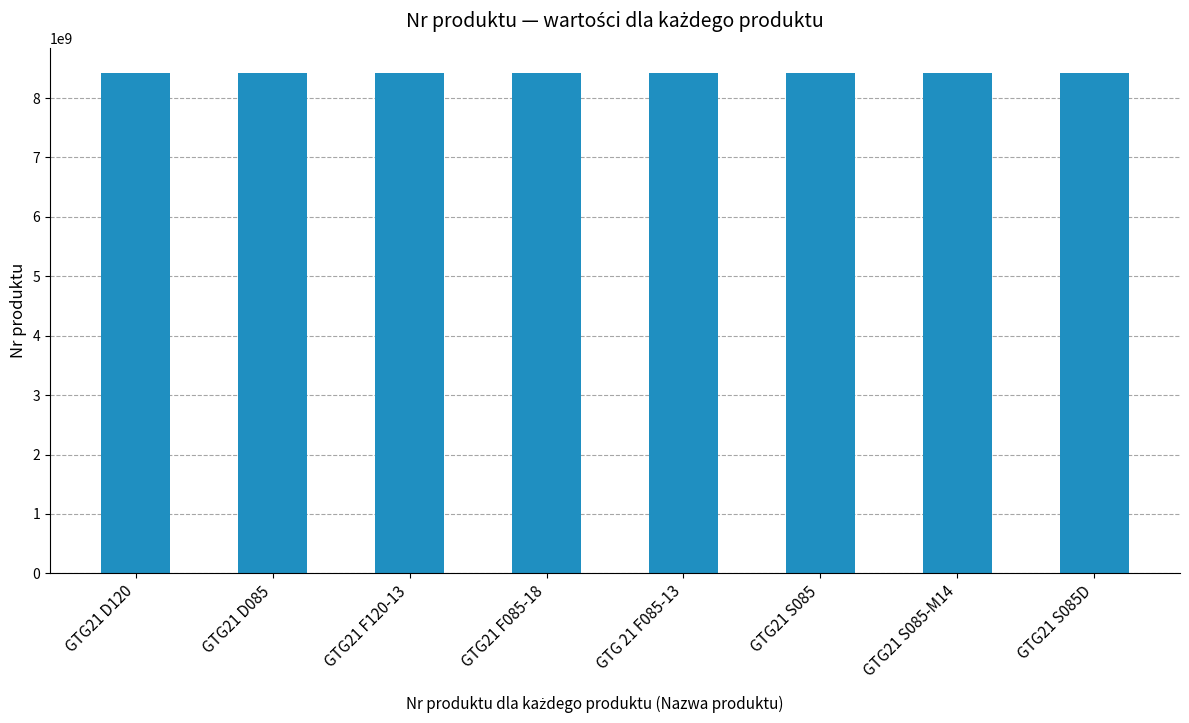

What is the minimum value shown in the chart?

8423080000